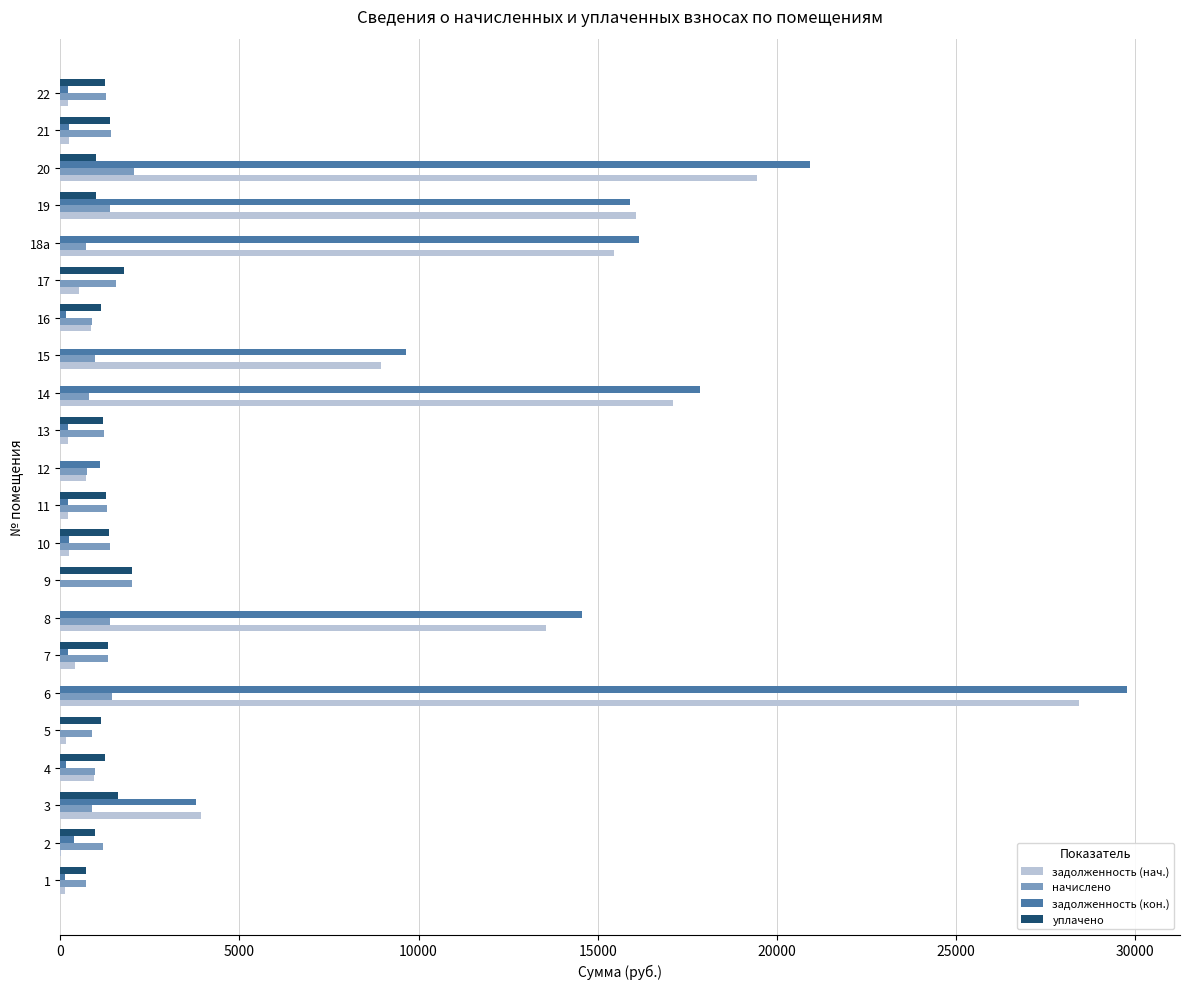

What are all the series names shown in the legend?

задолженность (нач.), начислено, задолженность (кон.), уплачено